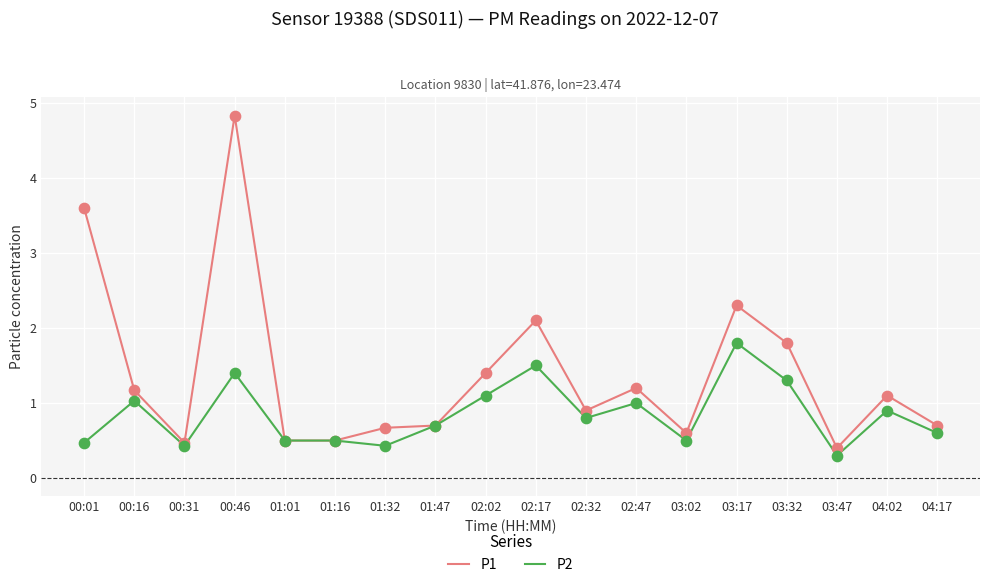

What is the total value across all series at 00:16?

2.2